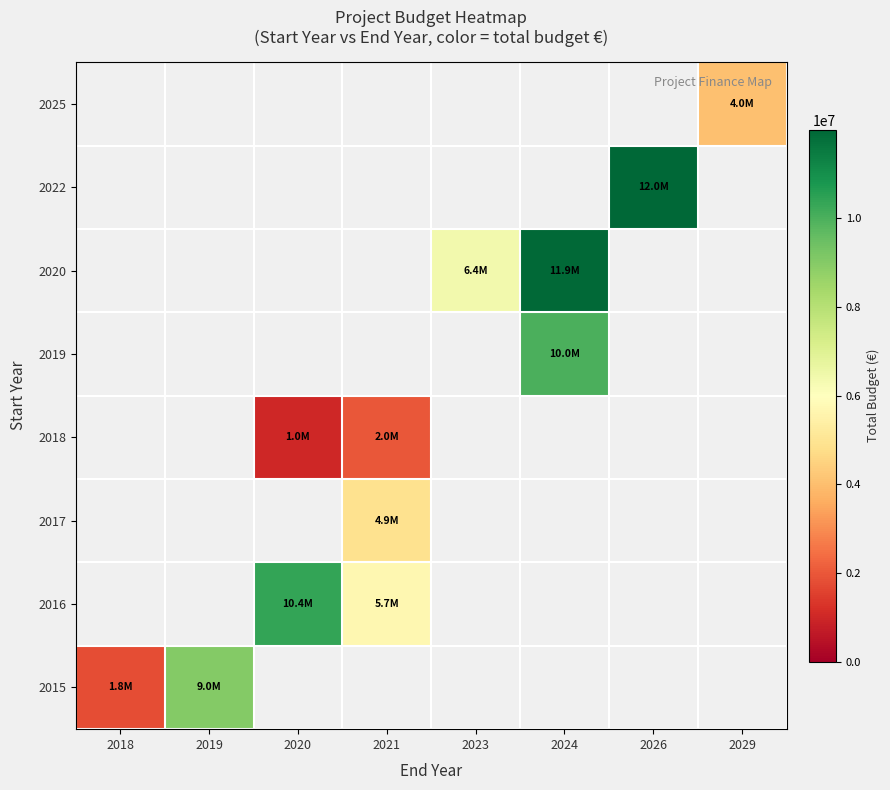

What value does the 2025 series have at 2029?

4041810.0